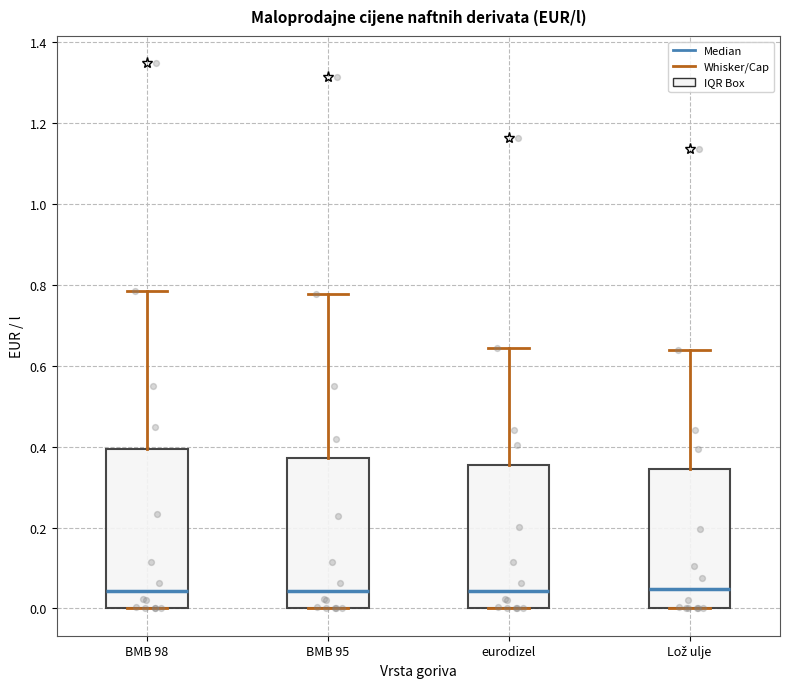

Reading left to right, transcribe this box plot: for each box, give where its median line is, the range the box spans, and where its two whiskers end, as read against the y-axis. The values are not printed on the chart, so give them approximately, as read against the axis.

BMB 98: median 0.04, box 0.00 to 0.40, whiskers 0.00 to 0.78
BMB 95: median 0.04, box 0.00 to 0.38, whiskers 0.00 to 0.78
eurodizel: median 0.04, box 0.00 to 0.36, whiskers 0.00 to 0.64
Lož ulje: median 0.04, box 0.00 to 0.34, whiskers 0.00 to 0.64